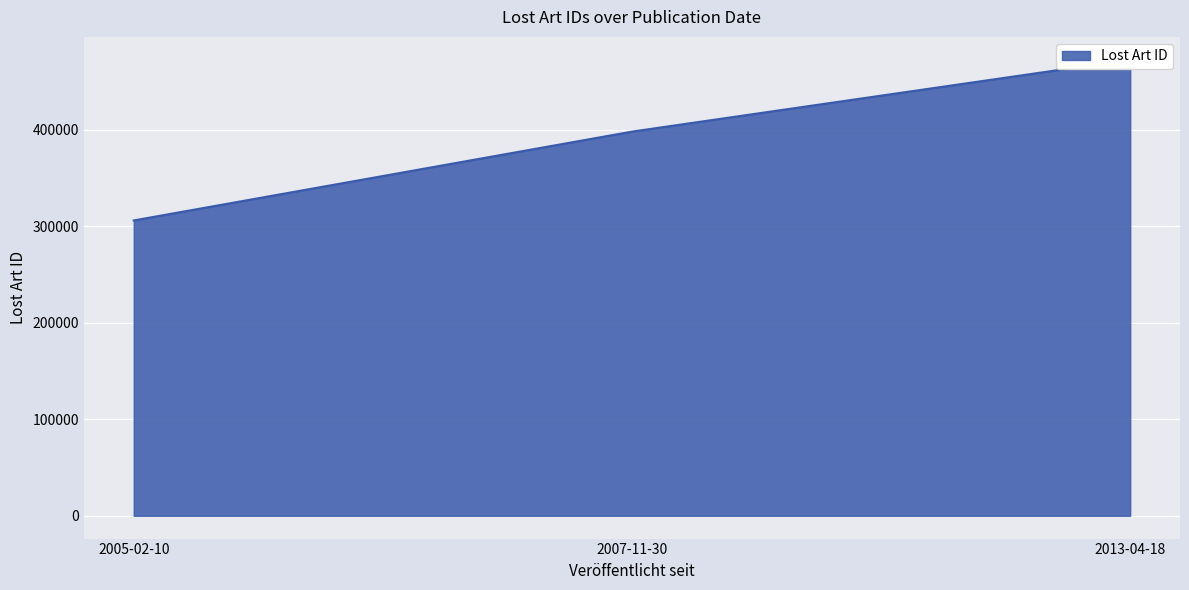

Which category has the lowest value across all series?

2005-02-10